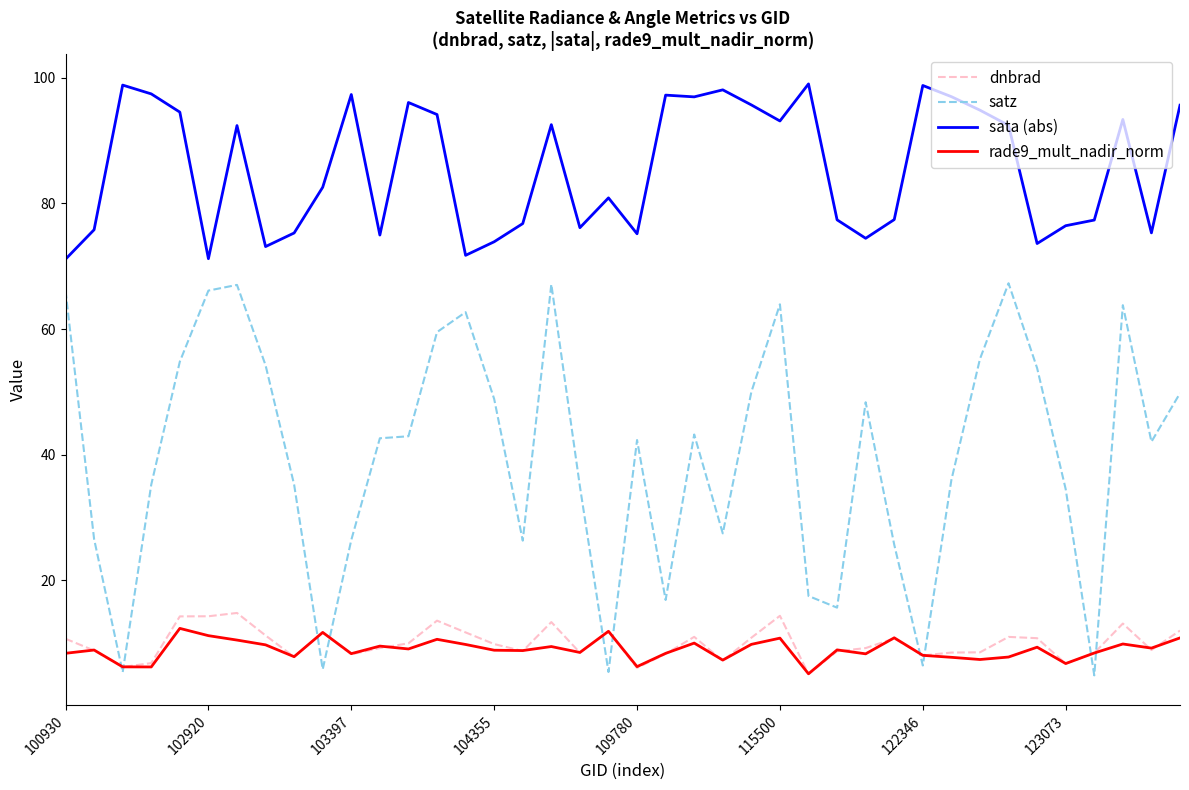

True or false: sata (abs) and satz intersect in this chart.

False